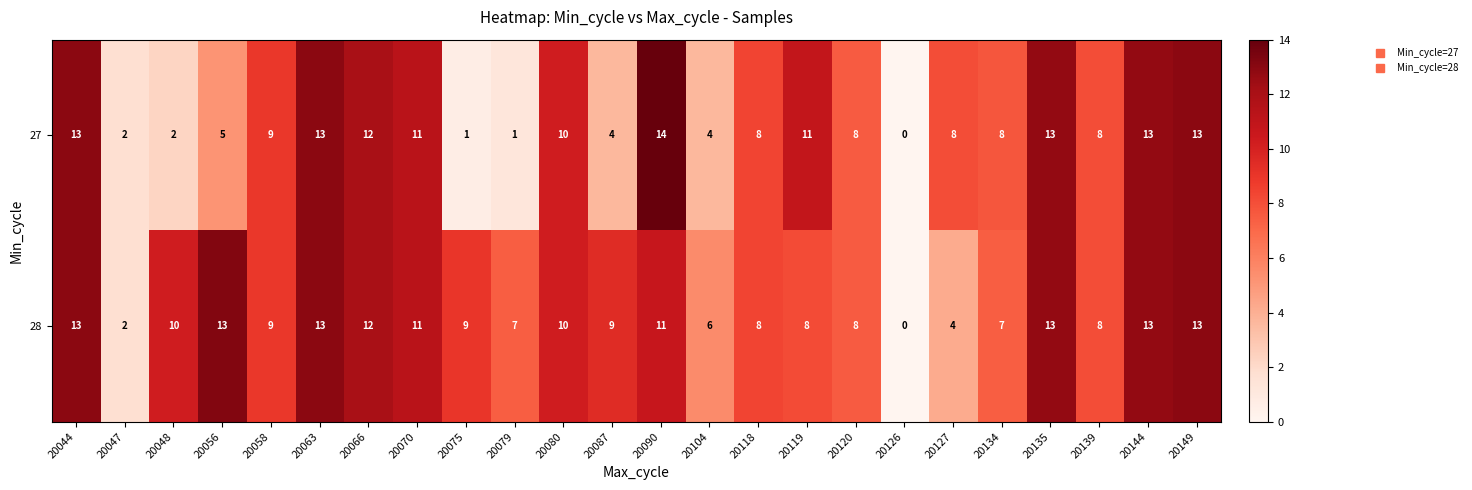

What is the highest value of the 28 series?

13